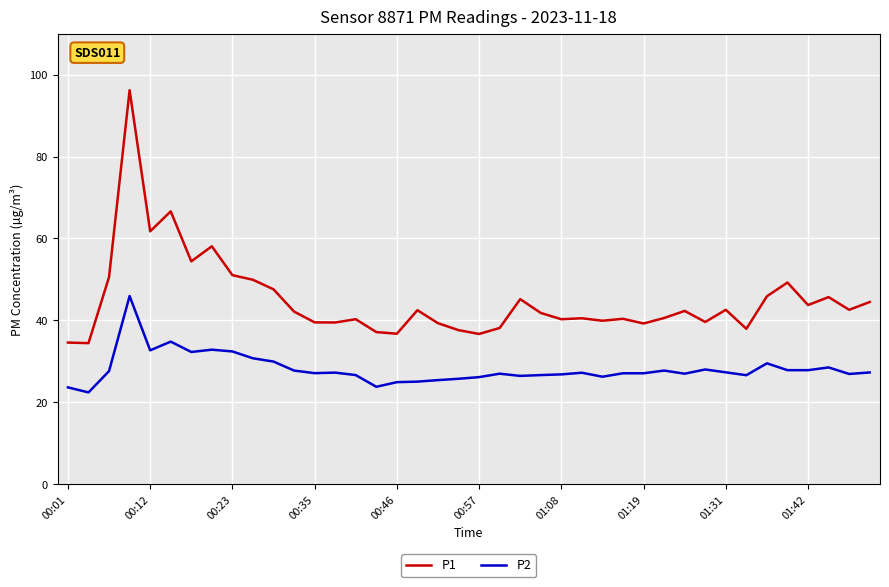

What is the smallest value displayed?

22.4